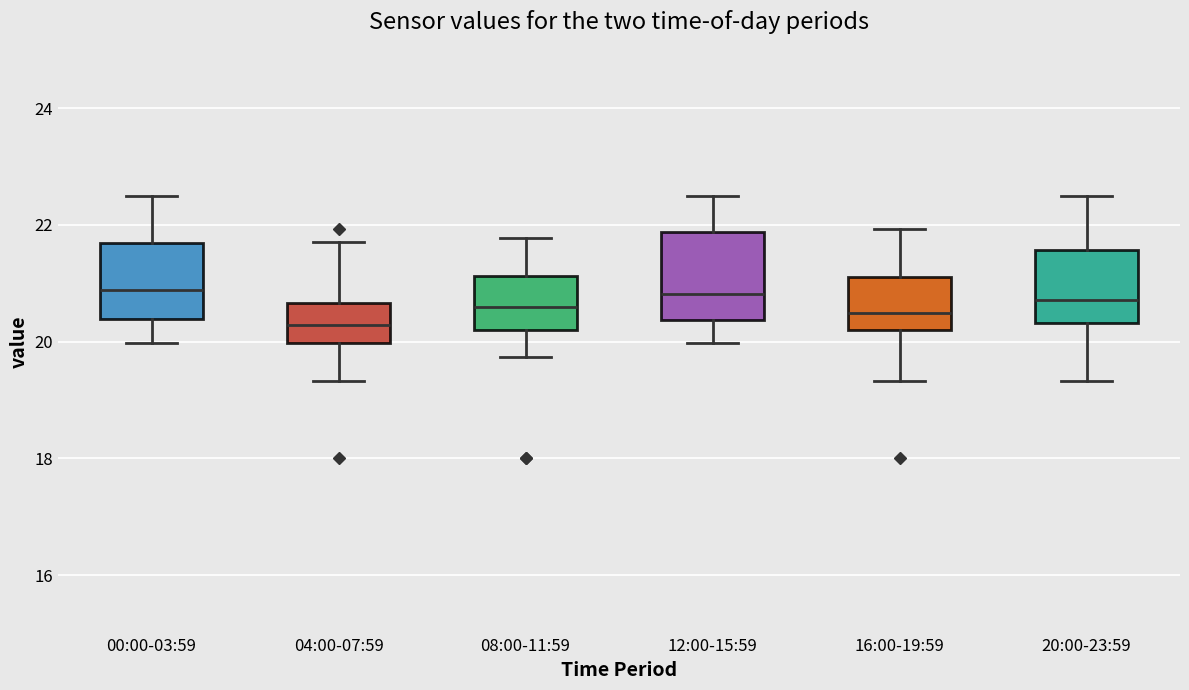

Comparing the boxes themselves (not the whiskers), which one is the tallest?

12:00-15:59